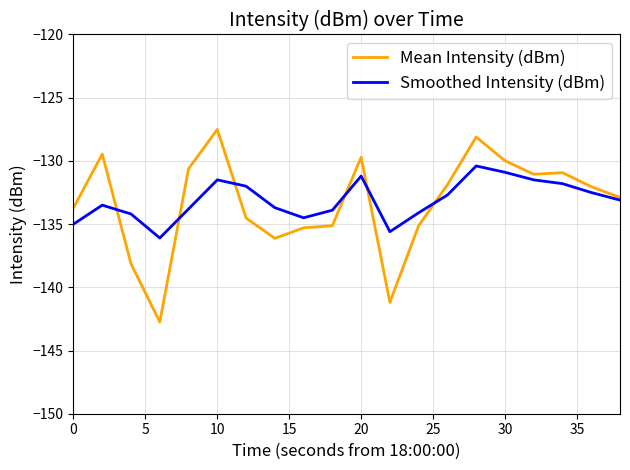

What is the greatest value displayed?

-127.5